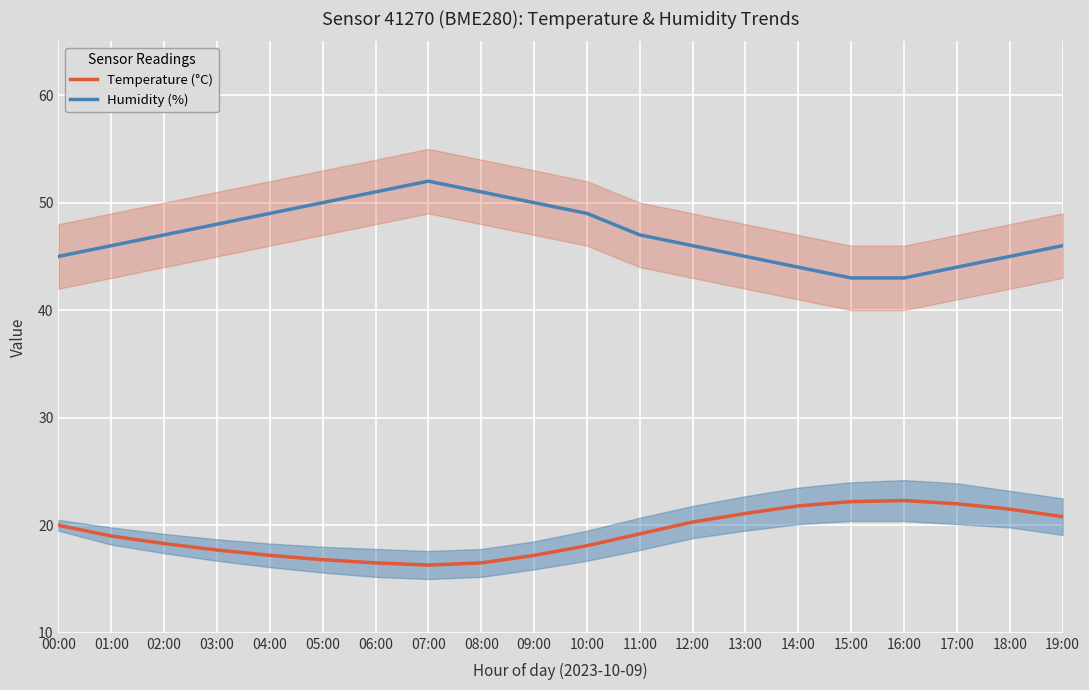

Where does the Humidity (%) series first go above 47?

03:00